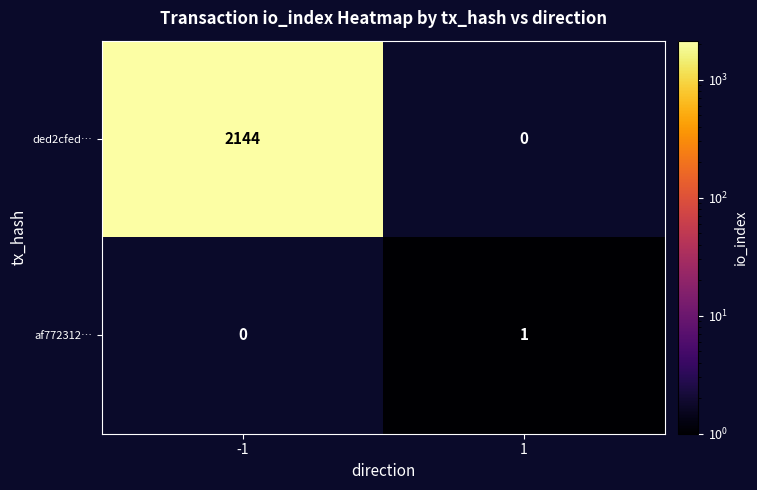

Rank the series at 1 from highest to lowest value.

af772312…, ded2cfed…